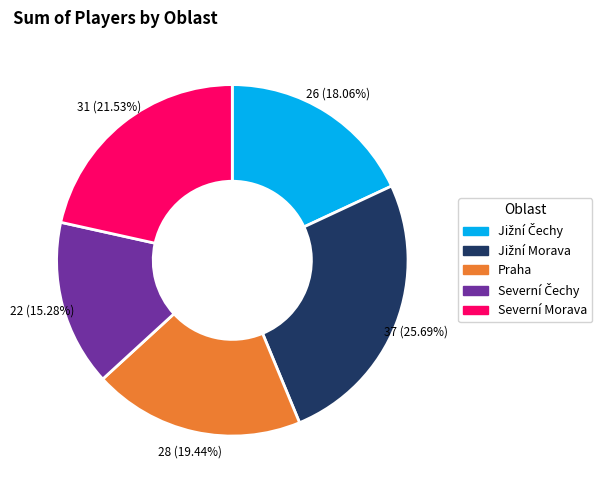

How many segments does this pie chart have?

5